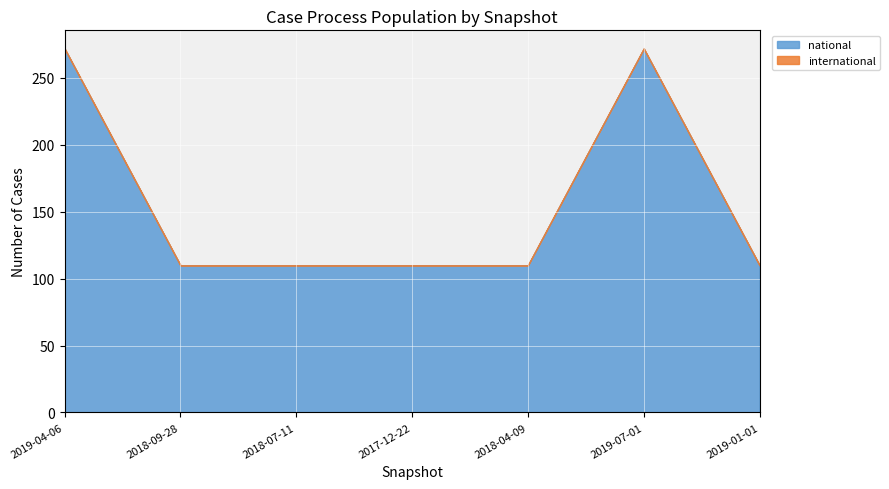

True or false: national has more than 2 points higher than both neighbors.

False